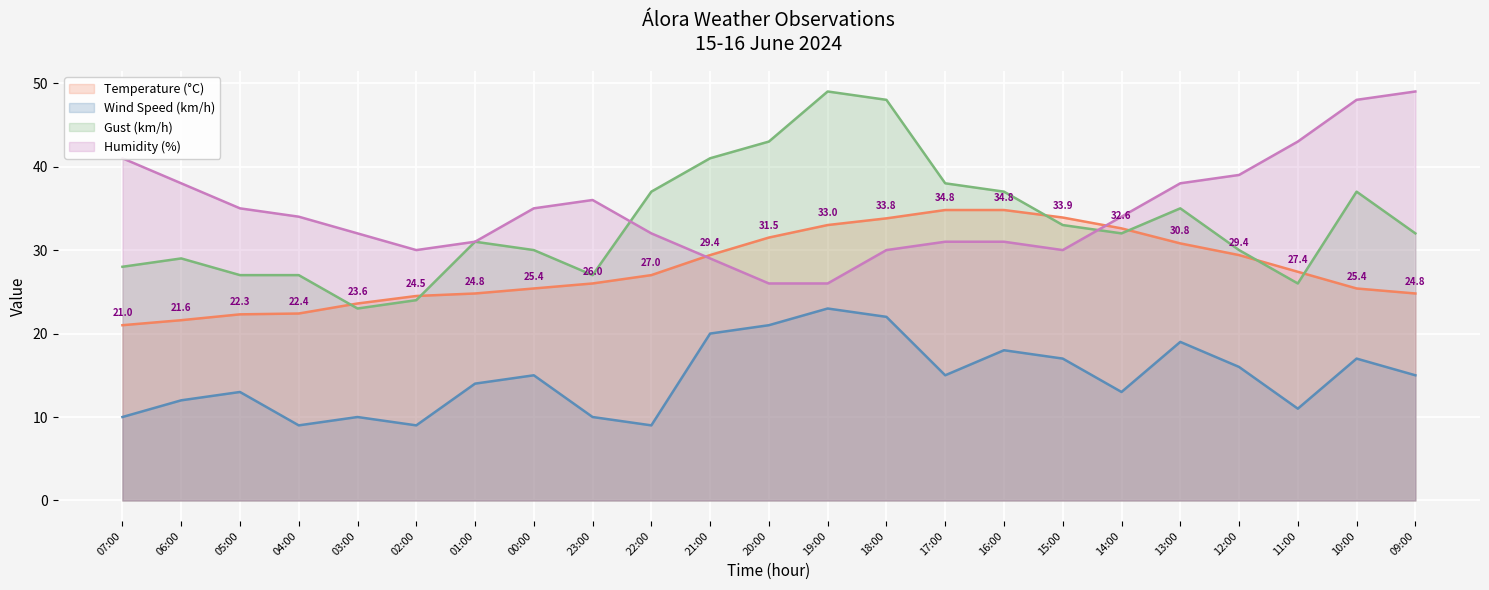

Reading left to right, what are all the values shown in this chart?

Temperature (°C): 07:00=21.0	06:00=21.6	05:00=22.3	04:00=22.4	03:00=23.6	02:00=24.5	01:00=24.8	00:00=25.4	23:00=26.0	22:00=27.0	21:00=29.4	20:00=31.5	19:00=33.0	18:00=33.8	17:00=34.8	16:00=34.8	15:00=33.9	14:00=32.6	13:00=30.8	12:00=29.4	11:00=27.4	10:00=25.4	09:00=24.8
Wind Speed (km/h): 07:00=10.0	06:00=12.0	05:00=13.0	04:00=9.0	03:00=10.0	02:00=9.0	01:00=14.0	00:00=15.0	23:00=10.0	22:00=9.0	21:00=20.0	20:00=21.0	19:00=23.0	18:00=22.0	17:00=15.0	16:00=18.0	15:00=17.0	14:00=13.0	13:00=19.0	12:00=16.0	11:00=11.0	10:00=17.0	09:00=15.0
Gust (km/h): 07:00=28.0	06:00=29.0	05:00=27.0	04:00=27.0	03:00=23.0	02:00=24.0	01:00=31.0	00:00=30.0	23:00=27.0	22:00=37.0	21:00=41.0	20:00=43.0	19:00=49.0	18:00=48.0	17:00=38.0	16:00=37.0	15:00=33.0	14:00=32.0	13:00=35.0	12:00=30.0	11:00=26.0	10:00=37.0	09:00=32.0
Humidity (%): 07:00=41.0	06:00=38.0	05:00=35.0	04:00=34.0	03:00=32.0	02:00=30.0	01:00=31.0	00:00=35.0	23:00=36.0	22:00=32.0	21:00=29.0	20:00=26.0	19:00=26.0	18:00=30.0	17:00=31.0	16:00=31.0	15:00=30.0	14:00=34.0	13:00=38.0	12:00=39.0	11:00=43.0	10:00=48.0	09:00=49.0